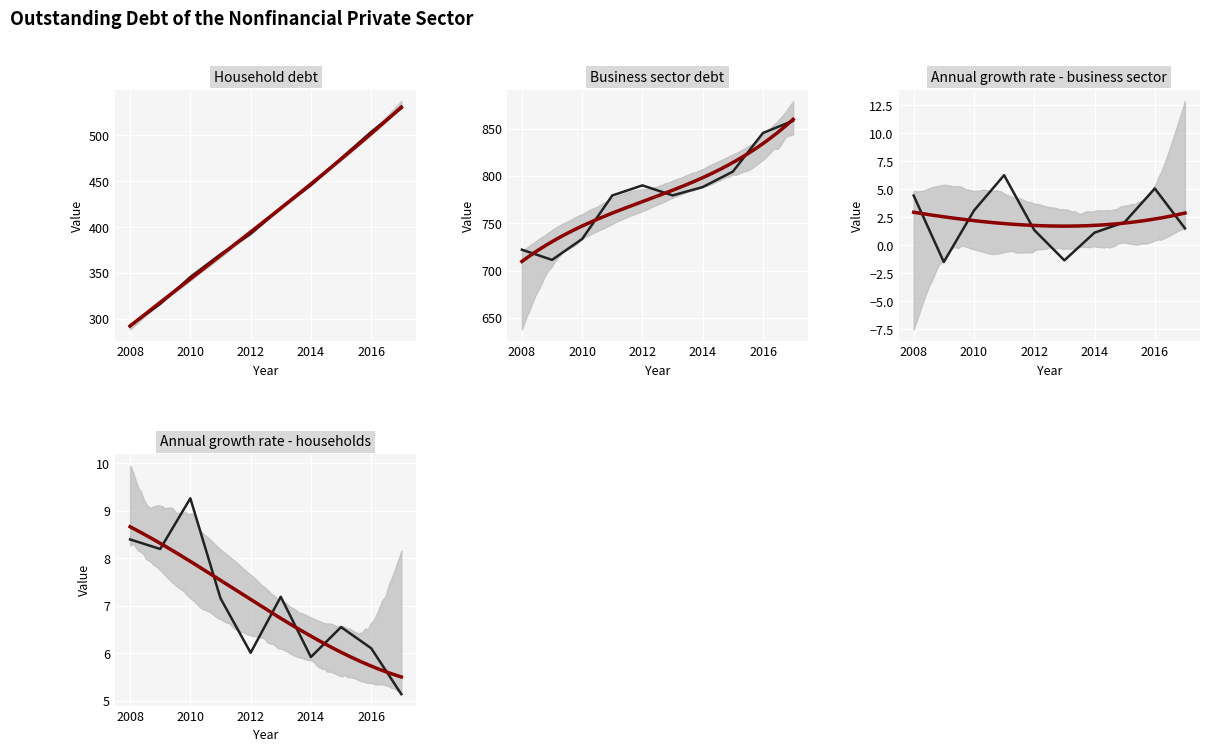

Where is the first local maximum for Business sector debt?

2012